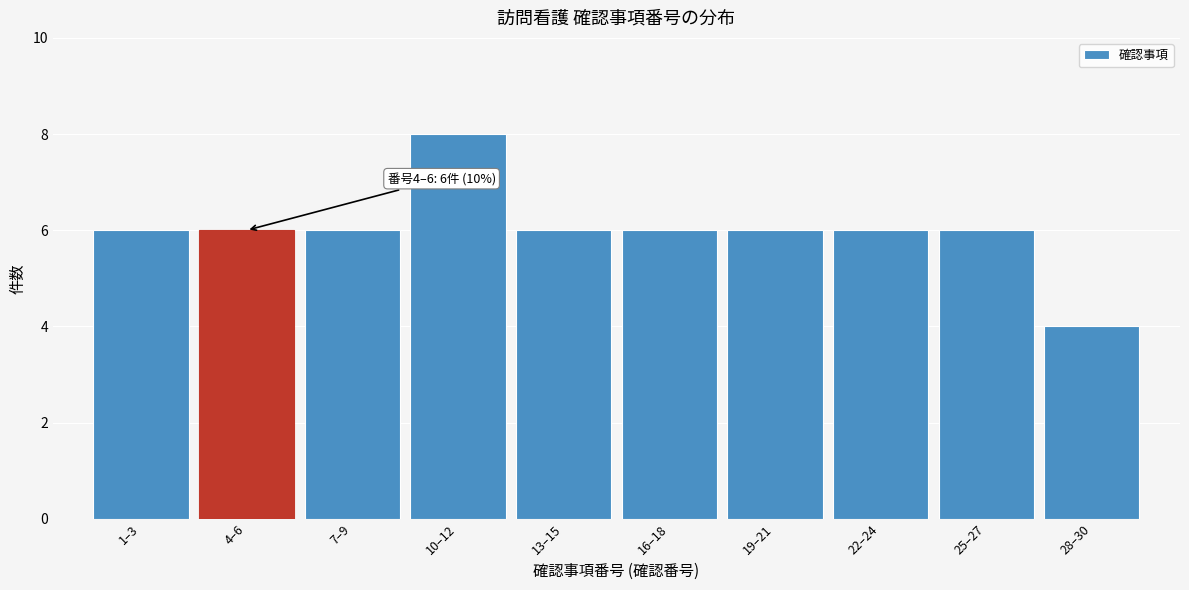

Reading left to right, transcribe all the data shown in this chart.

6	6	6	8	6	6	6	6	6	4